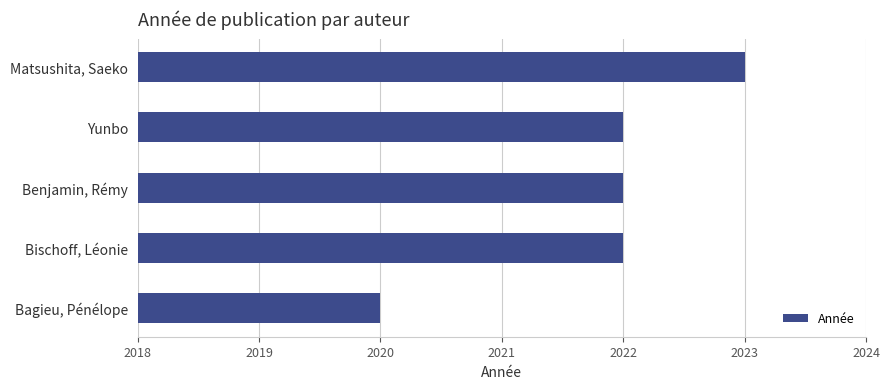

What is the difference between the maximum and minimum values?

3